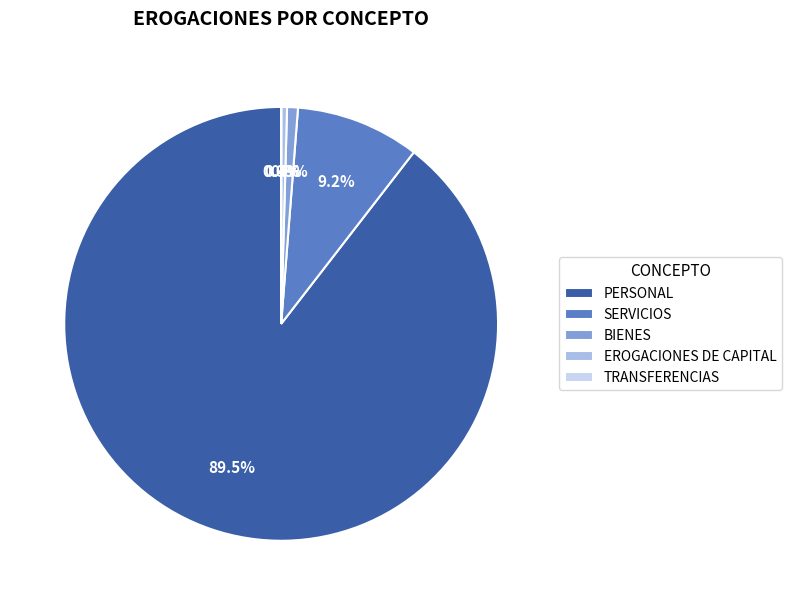

What is the majority slice?

PERSONAL